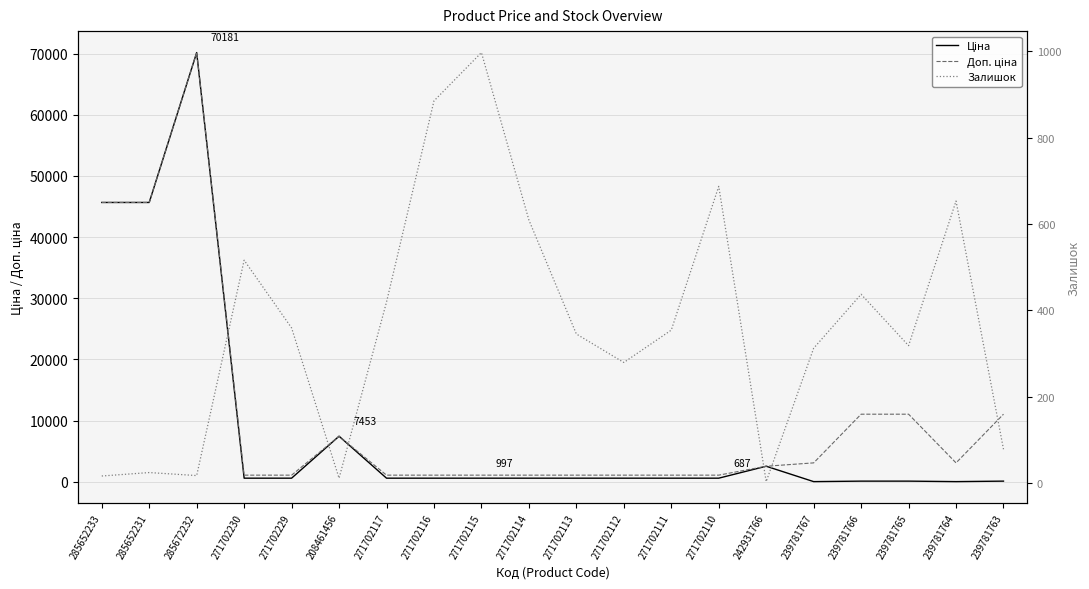

What is the difference between the maximum and second lowest values in the Ціна series?

70150.7